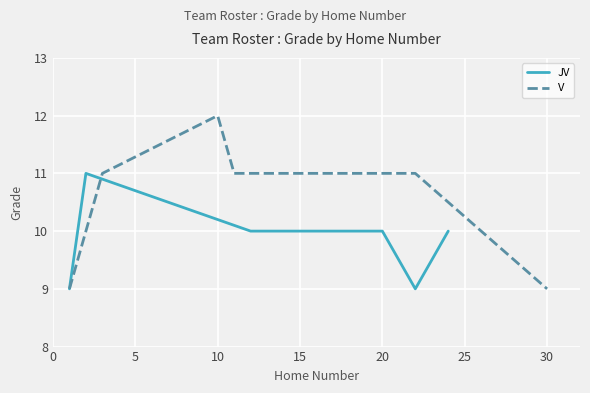

Which series has the largest total across all categories?

V